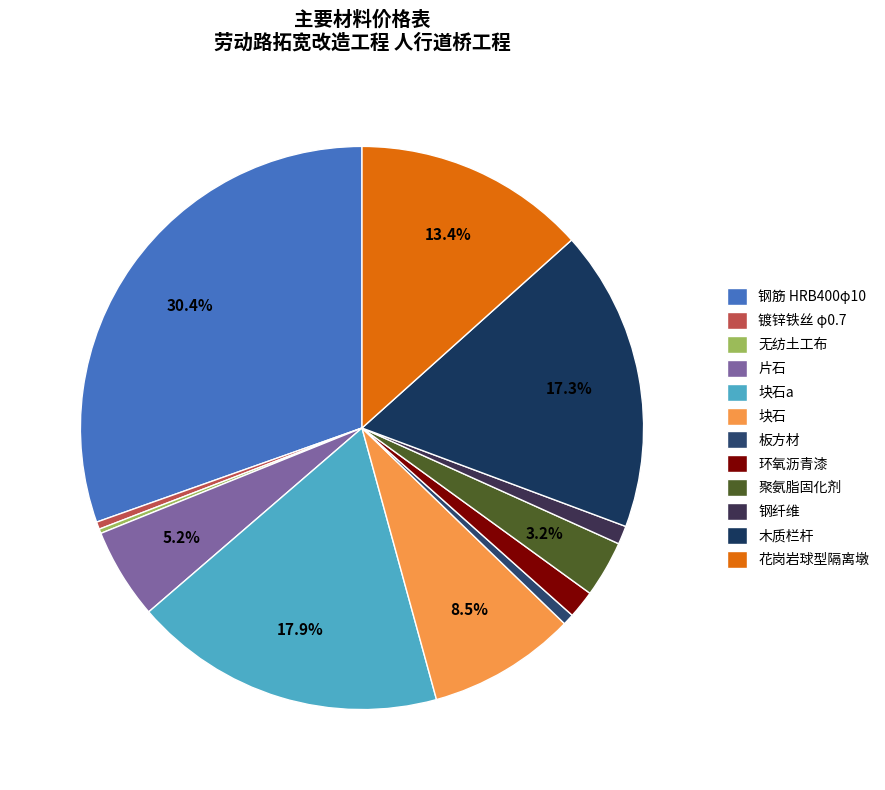

Which has a higher value, 板方材 or 木质栏杆?

木质栏杆